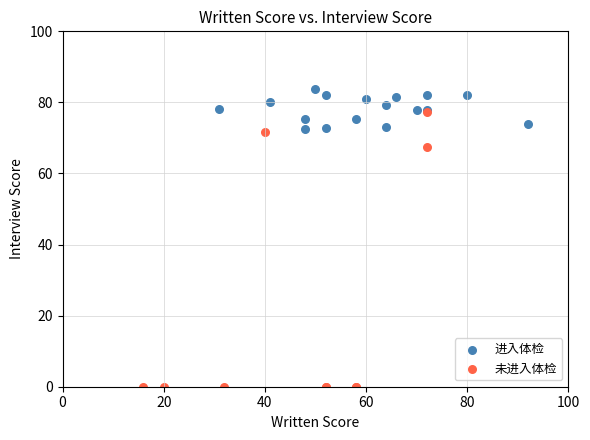

Which series has the largest Y range (max minus min)?

未进入体检